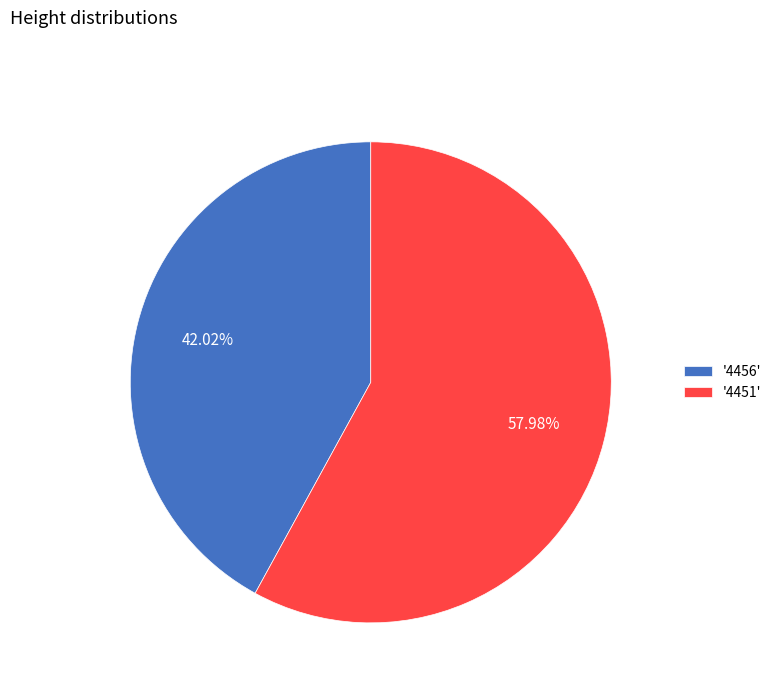

Combined, do '4451' and '4456' account for over 50%?

Yes